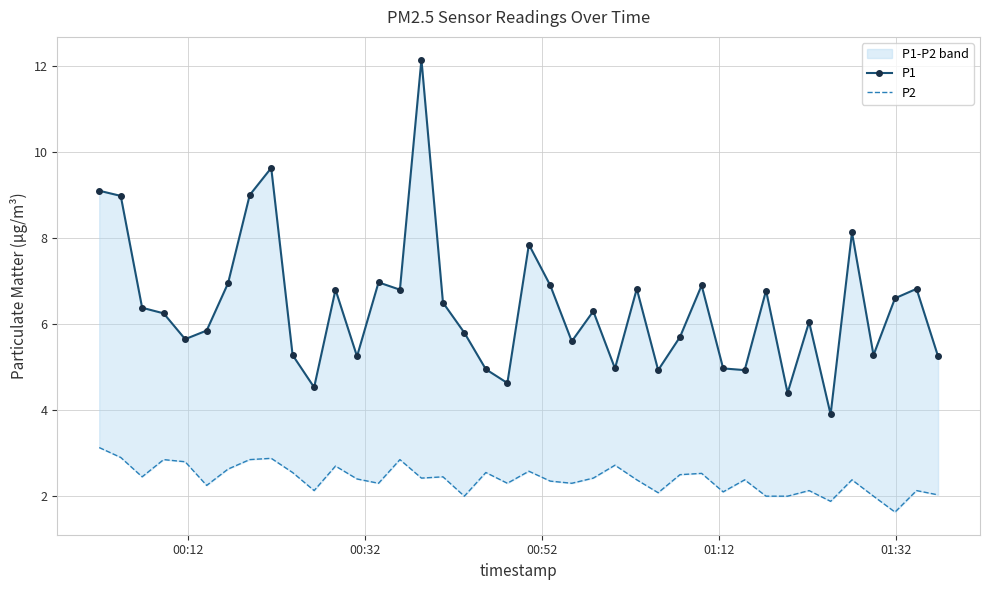

How many values in the P2 series are below 2?

2